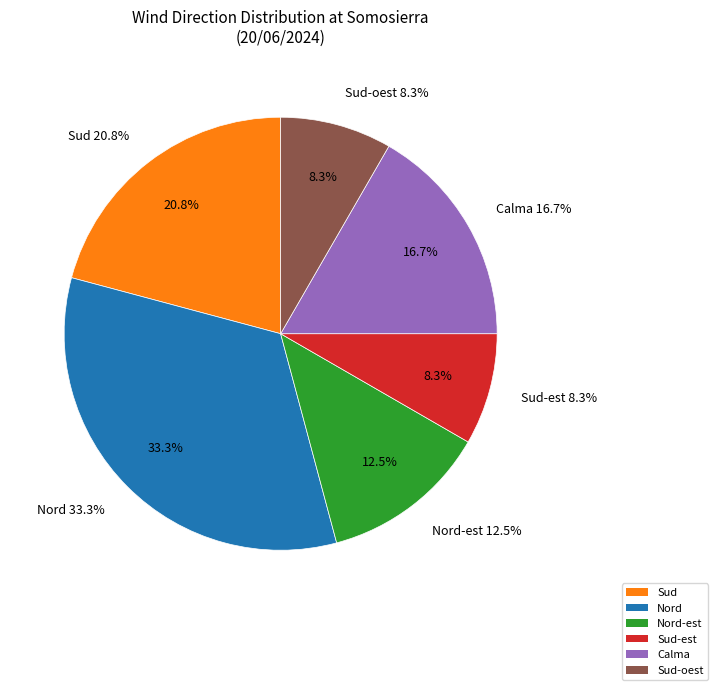

Rank the categories by value from lowest to highest.

Sud-est, Sud-oest, Nord-est, Calma, Sud, Nord